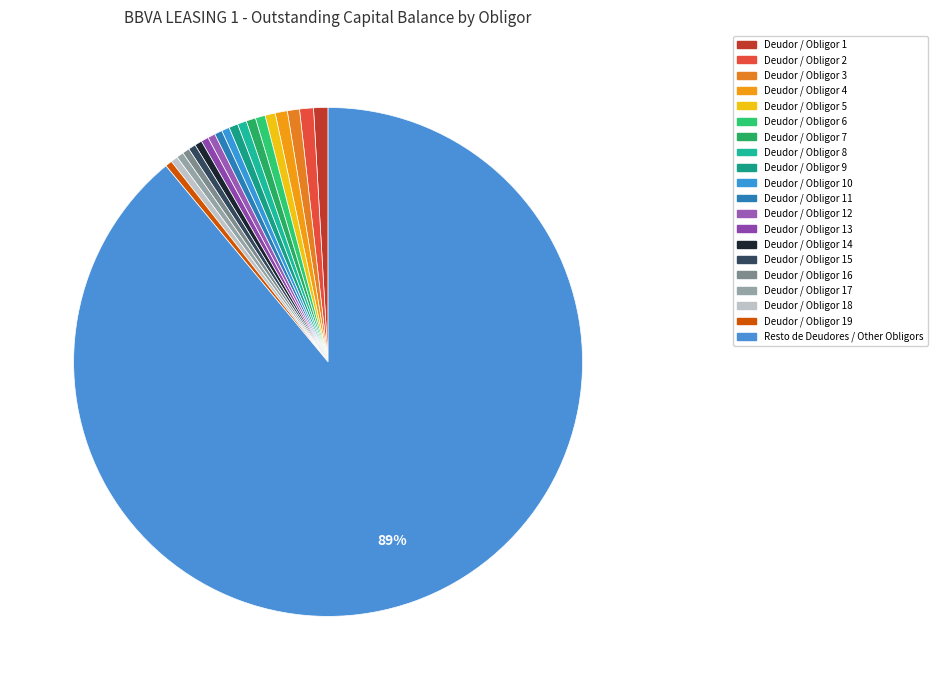

How many segments does this pie chart have?

20